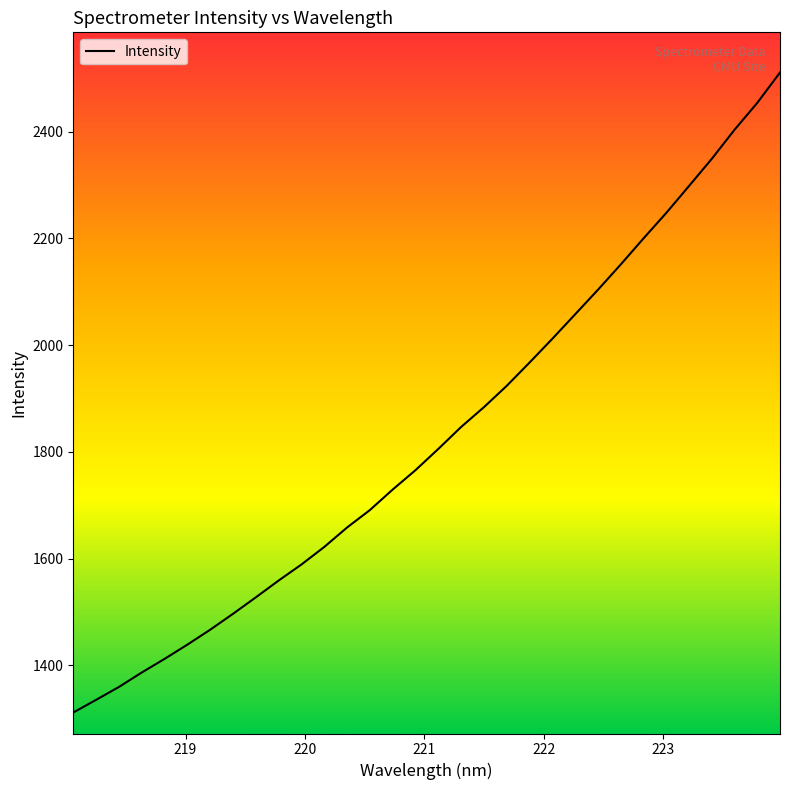

What is the smallest value displayed?

1311.5